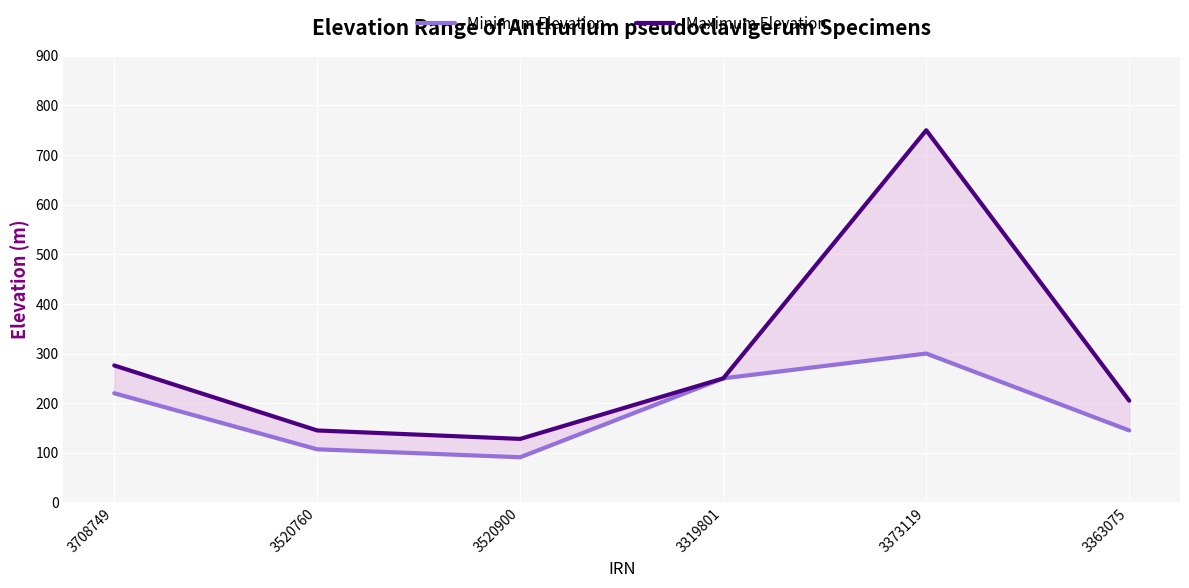

At which label is Minimum Elevation closest to 195?

3708749